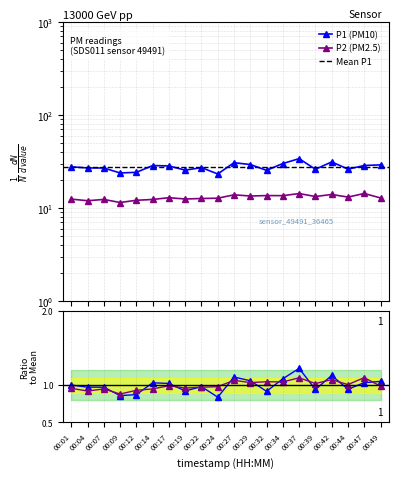

What is the smallest value displayed?

0.9